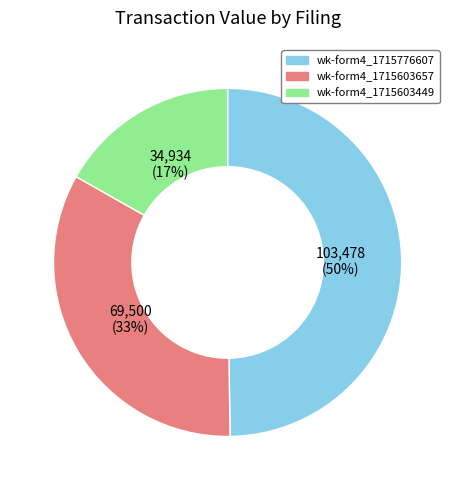

Is there a majority slice in this chart?

No